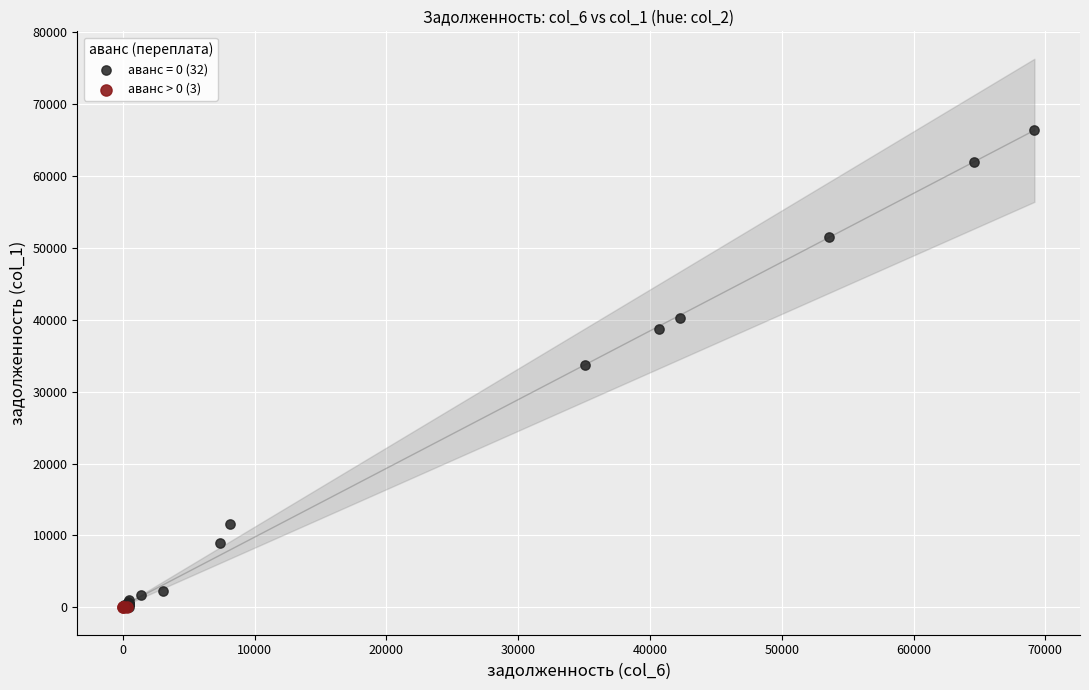

Which series contains the highest Y value?

аванс = 0 (32)